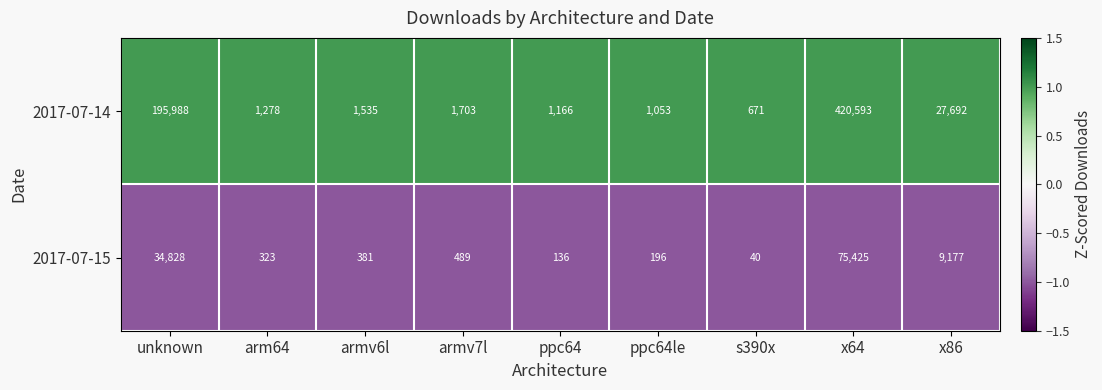

Which series has the largest total across all categories?

2017-07-14